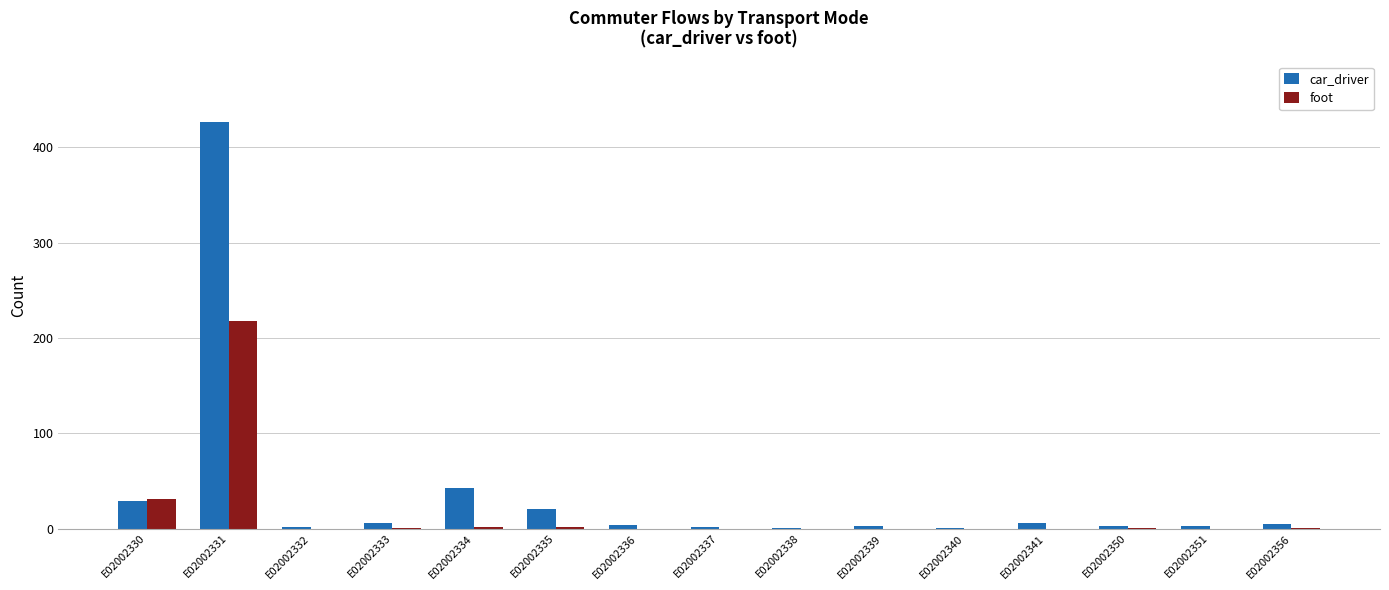

What value does the car_driver series have at E02002333?

6